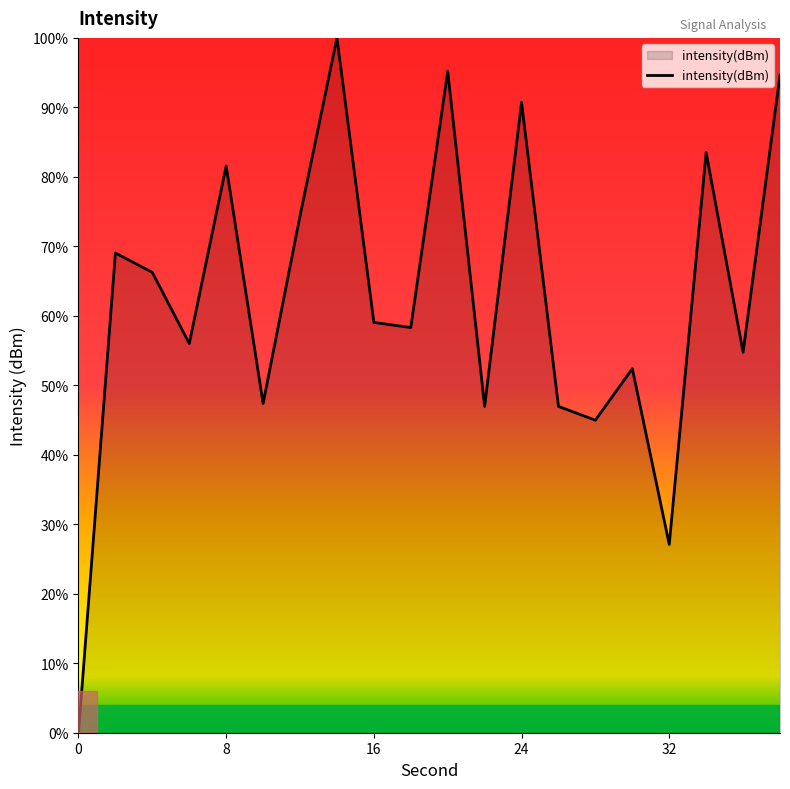

True or false: the data has more than 2 interior local peaks.

True